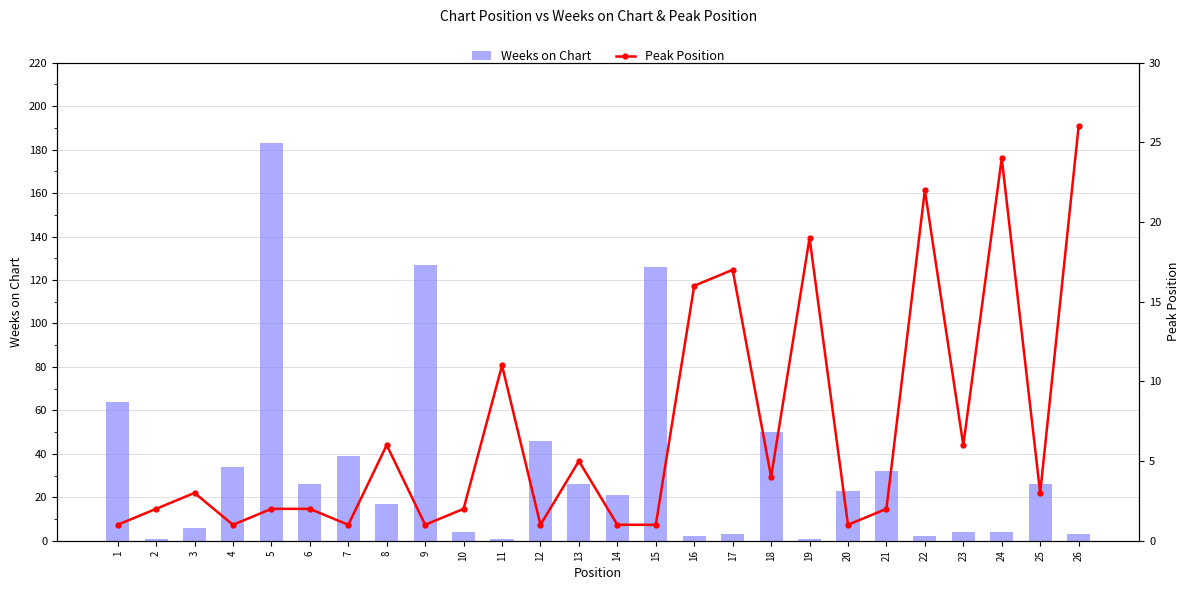

What are all the series names shown in the legend?

Weeks on Chart, Peak Position